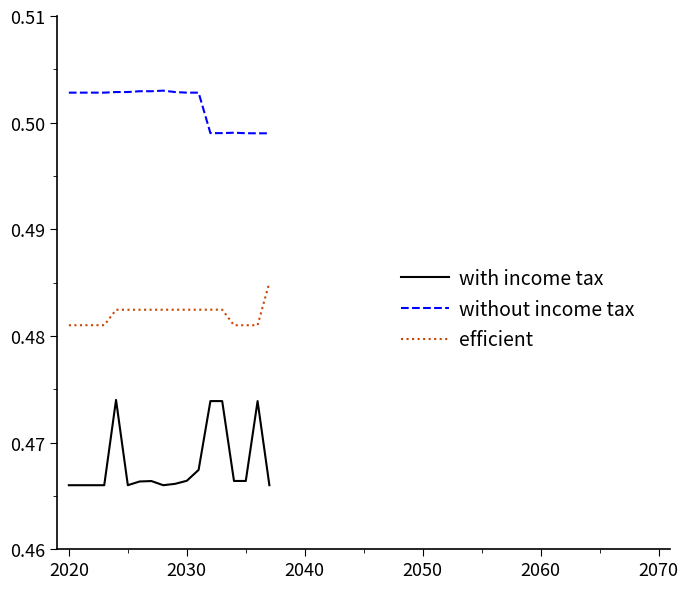

Rank the series by their maximum value, from lowest to highest.

with income tax, efficient, without income tax